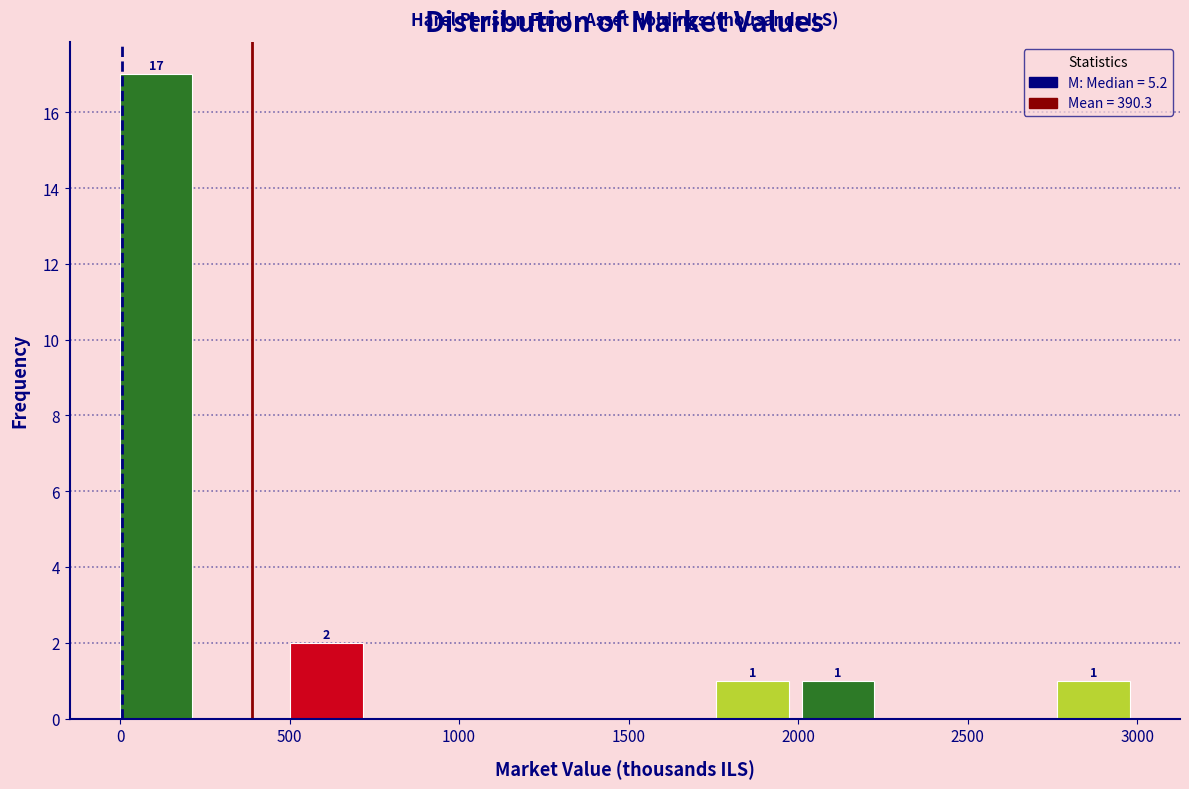

Over which range of the x-axis is the bar tallest?

0 to 250